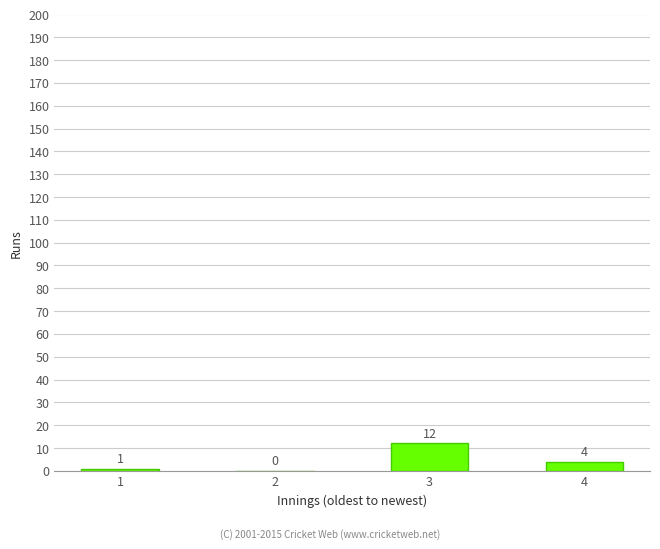

Which category has the highest value across all series?

3